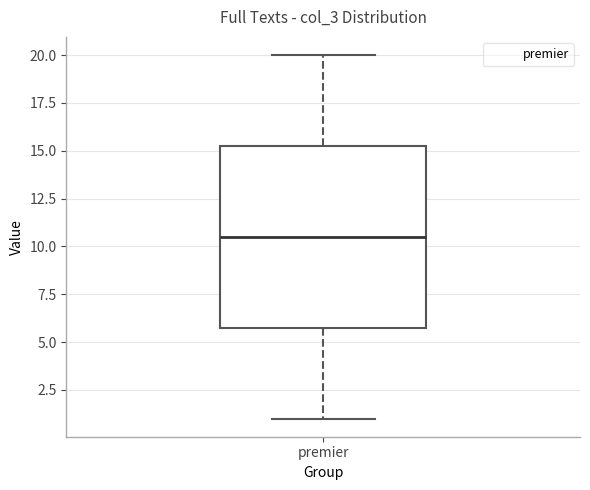

Read this box plot against the y-axis: the position of the median line, the range covered by the box, and the ends of both whiskers. The values are not printed on the chart, so give them approximately, as read against the axis.

median 10.5, box 6.0 to 15.5, whiskers 1.0 to 20.0